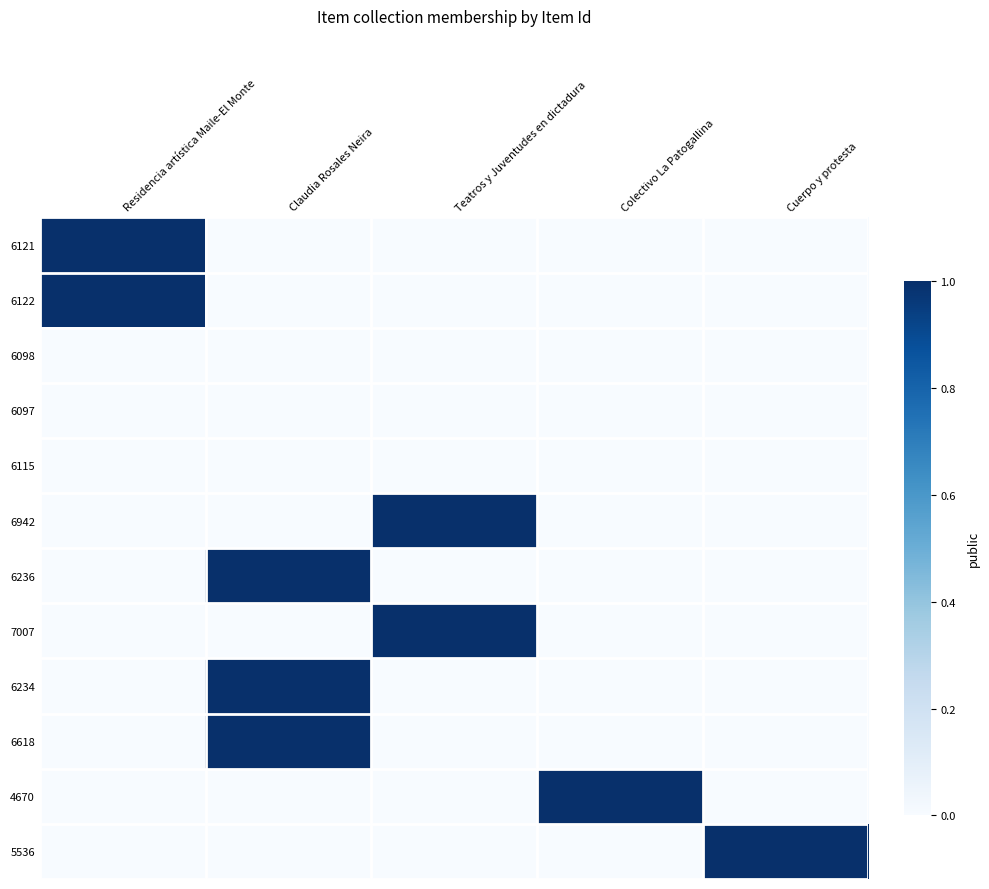

Which has a higher value, Claudia Rosales Neira or Teatros y Juventudes en dictadura?

Claudia Rosales Neira